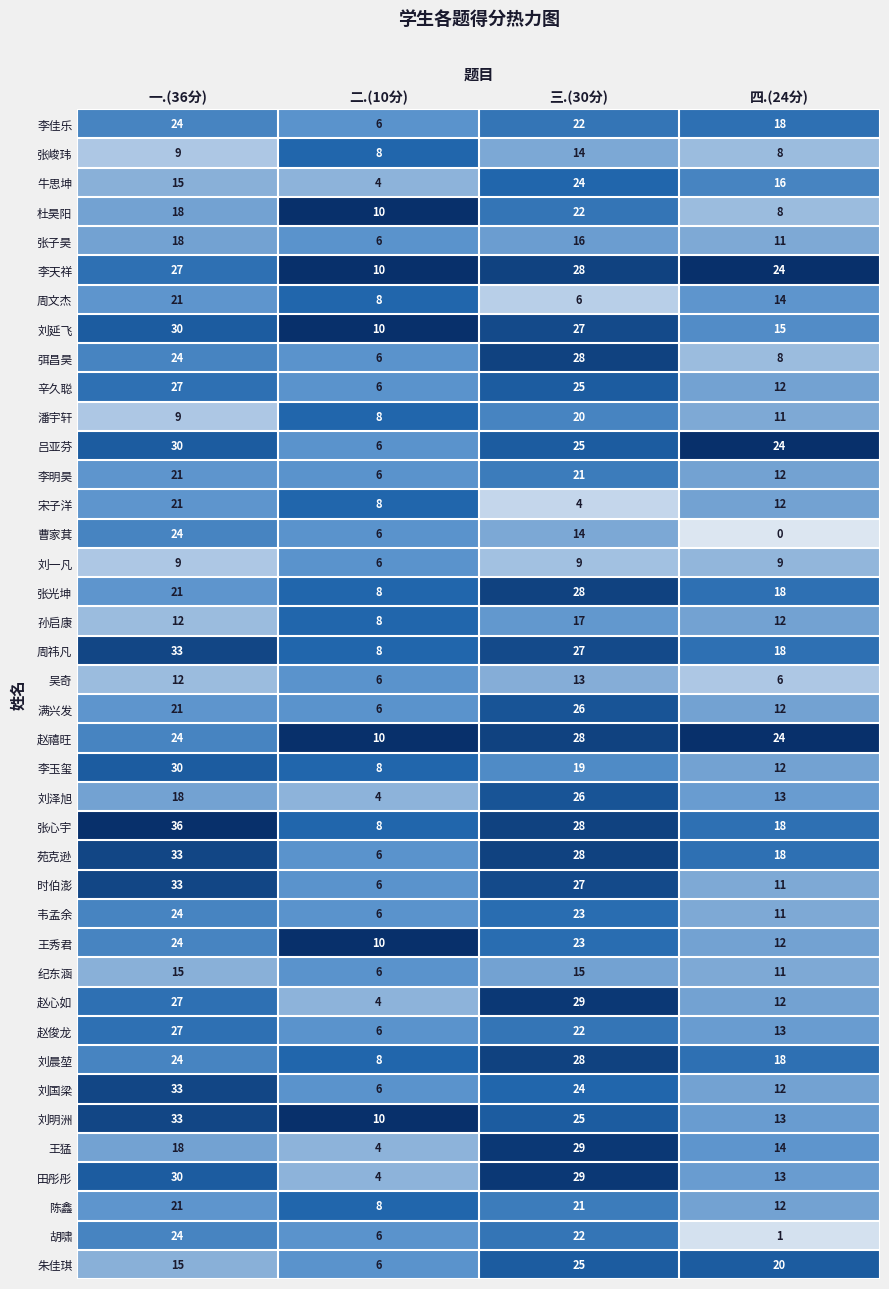

How many 李明昊 values are between 12 and 21?

3